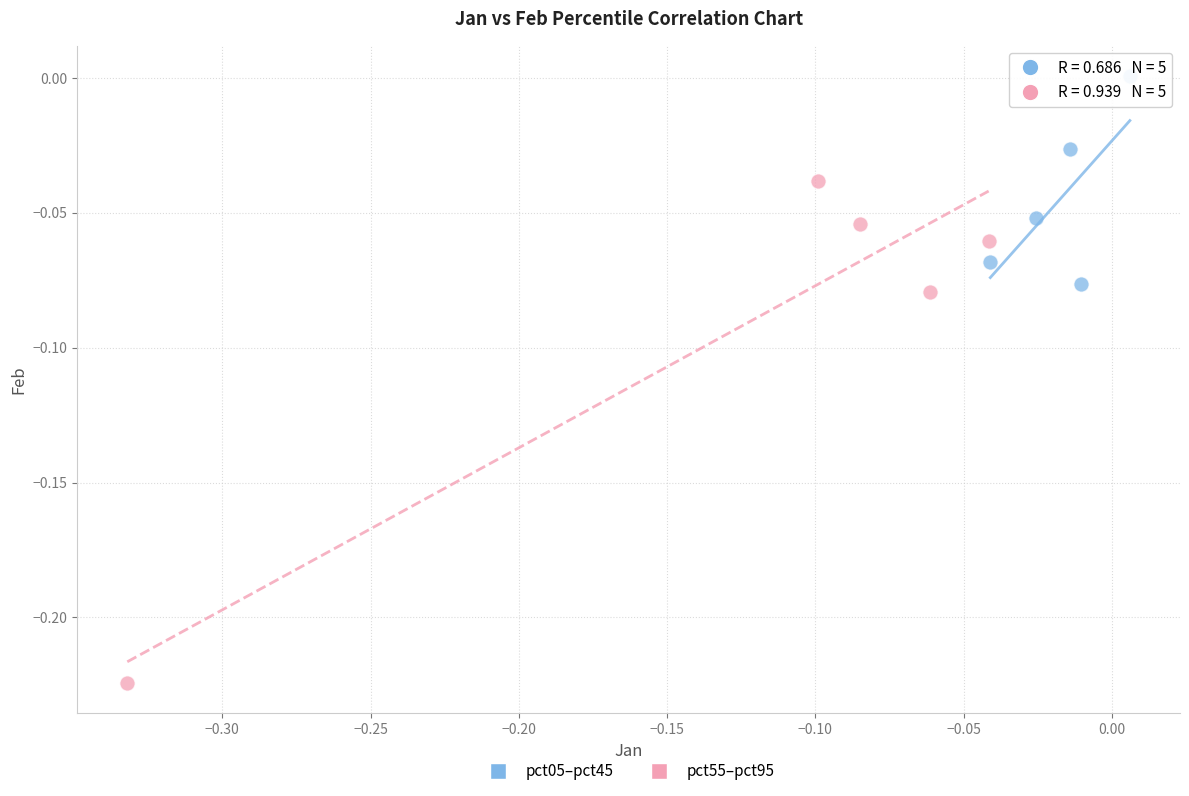

Which series contains the highest Y value?

pct05–pct45